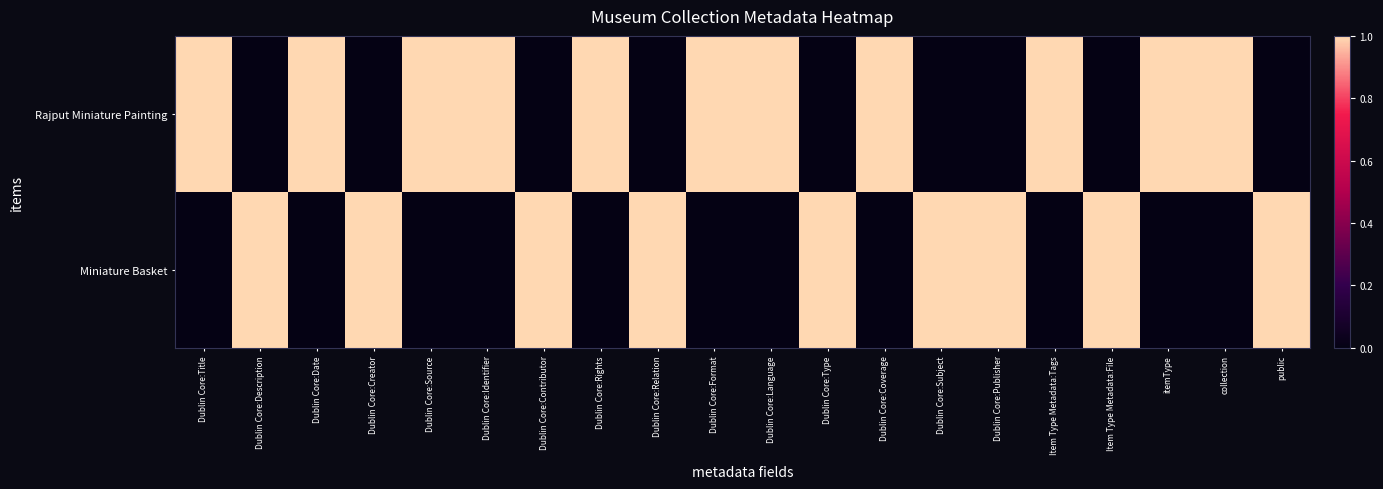

List the series in order of their overall mean, highest first.

Rajput Miniature Painting, Miniature Basket